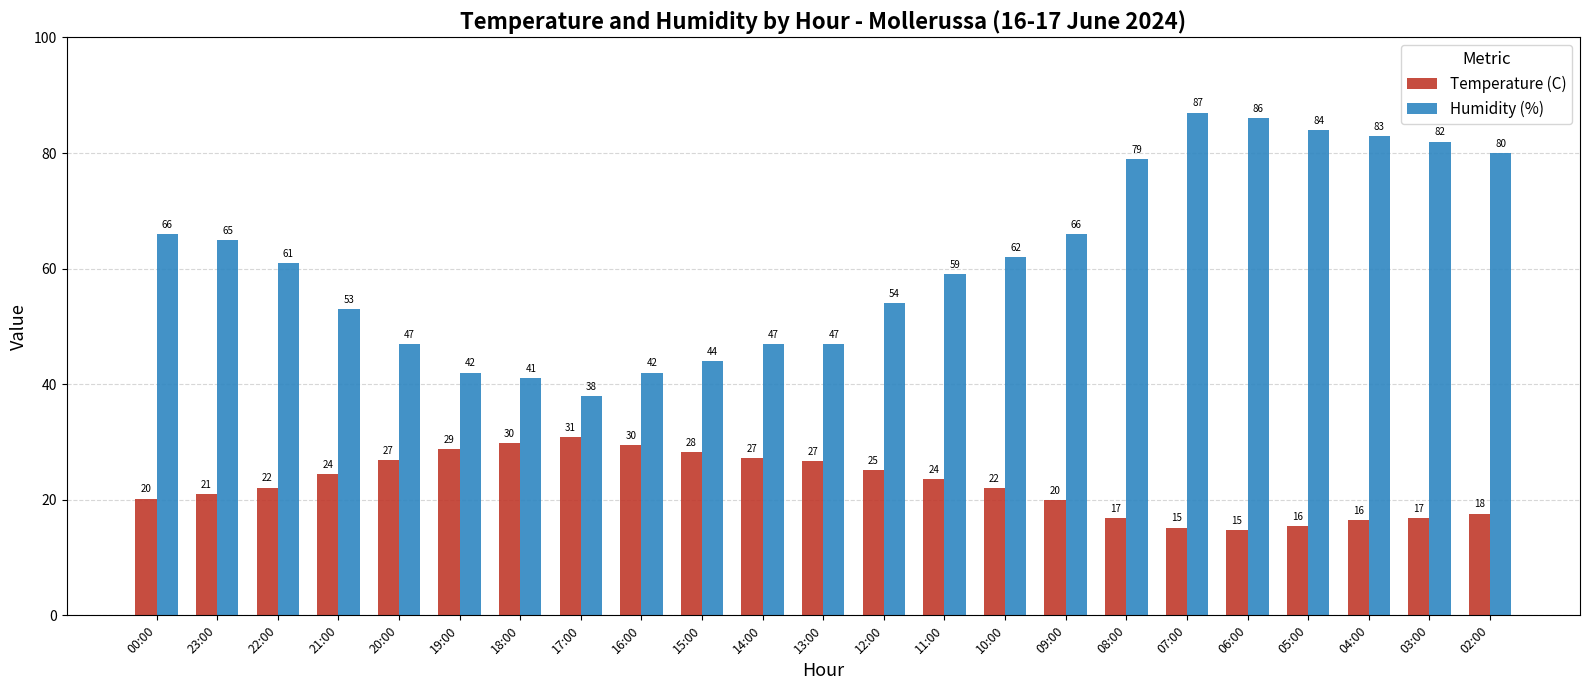

What is the total value across all series at 02:00?

97.6